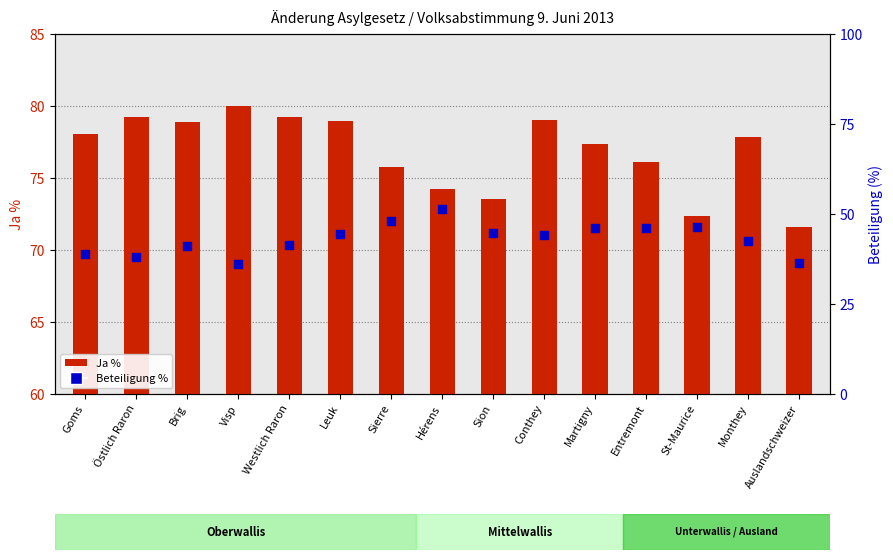

Which series has the largest Y range (max minus min)?

Beteiligung %